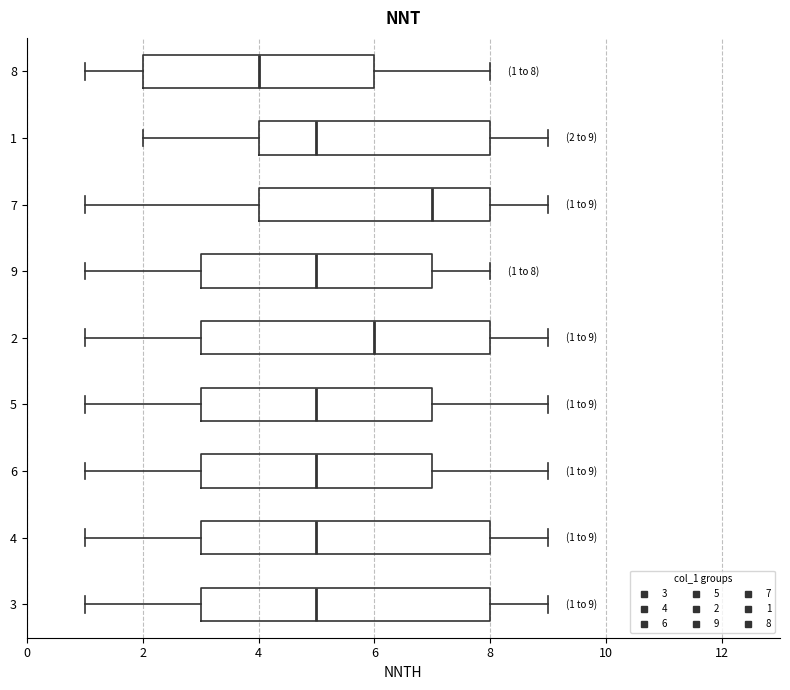

Which box's median line is the furthest to the right?

7